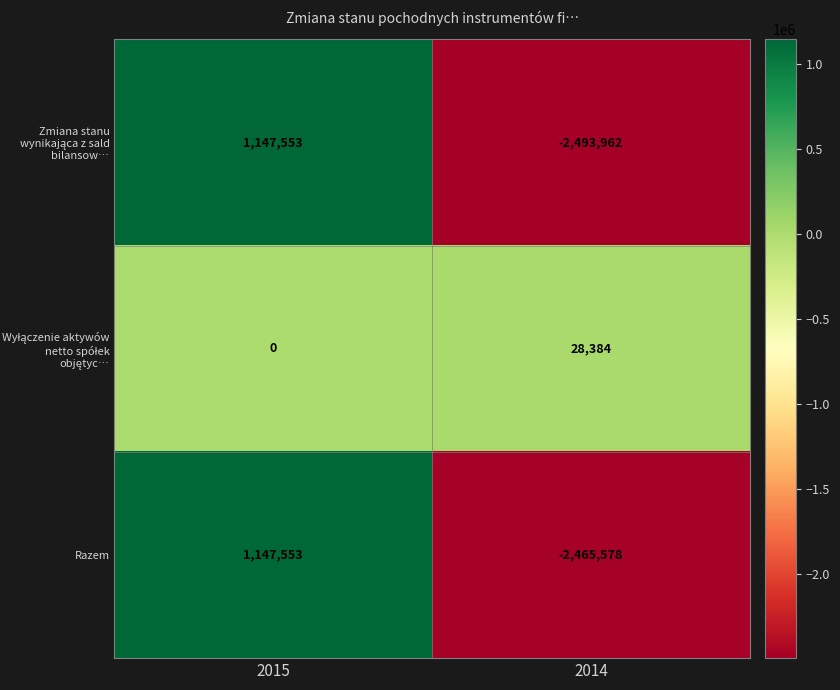

At which category is the sum across all series the highest?

2015